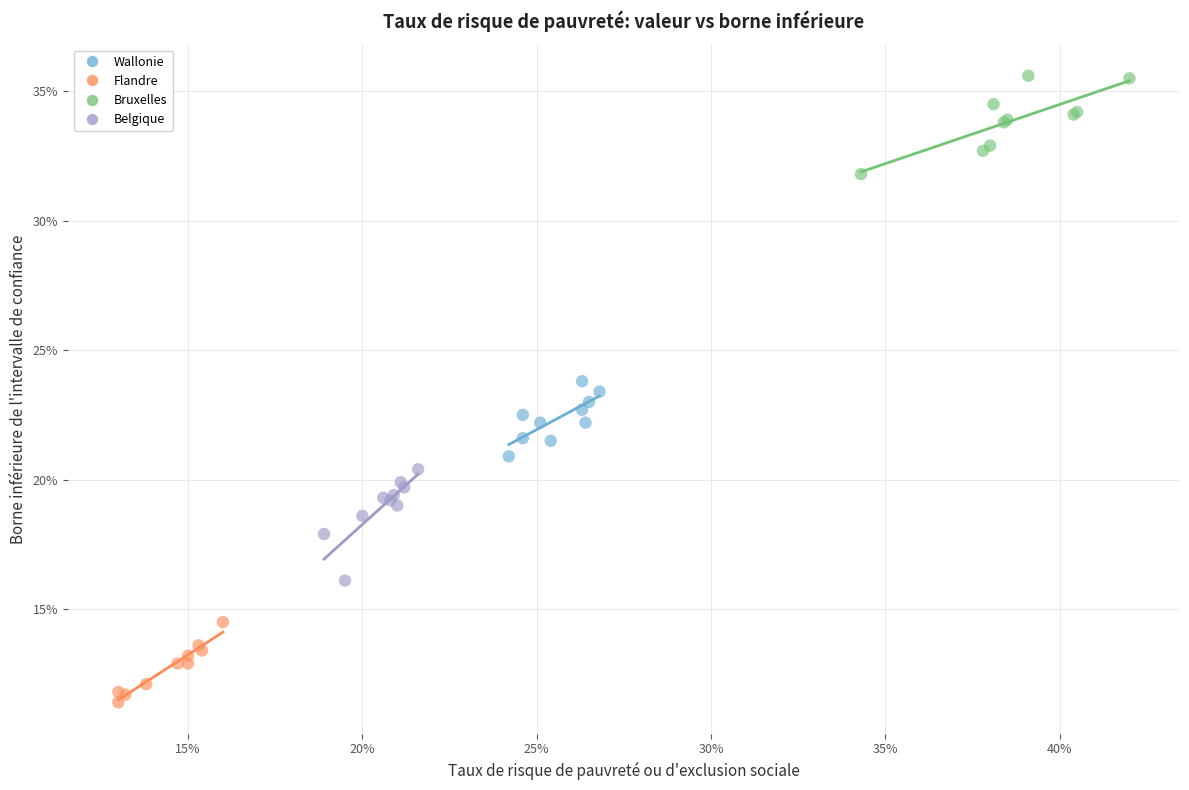

What are all the series names shown in the legend?

Wallonie, Flandre, Bruxelles, Belgique